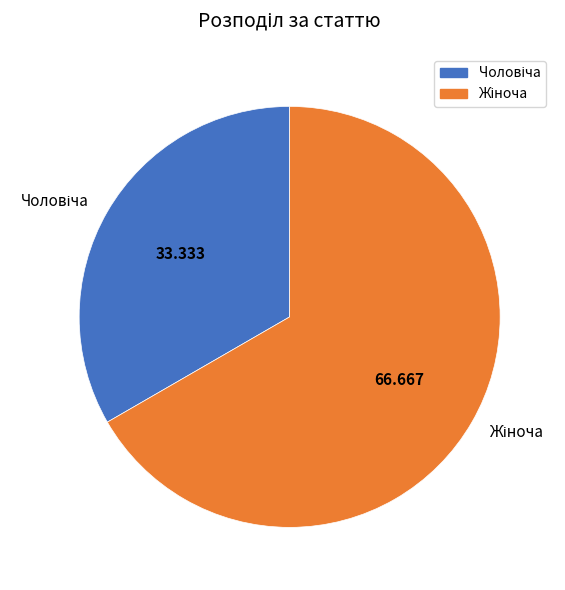

How many slices are in this pie chart?

2